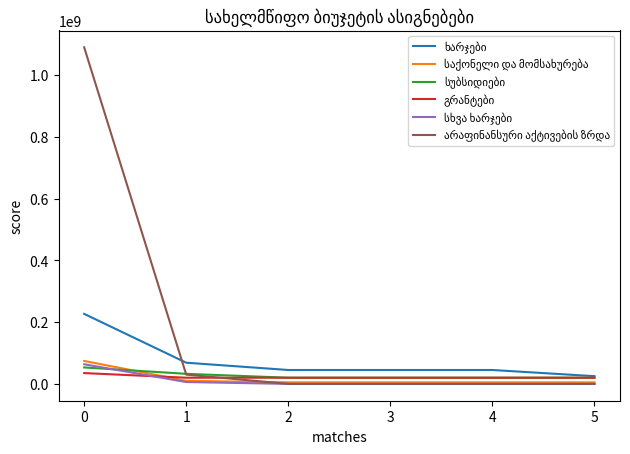

How many lines are shown in the chart?

6